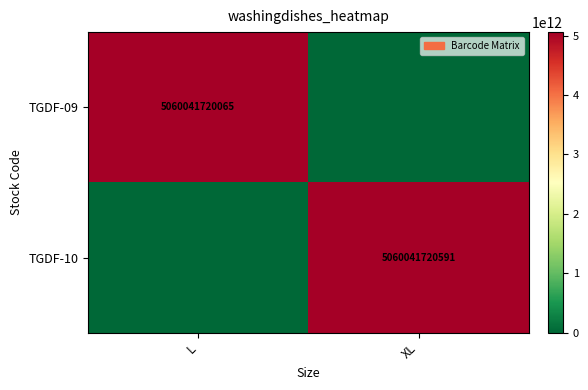

Is it true that TGDF-09 equals 5060041720065 at L?

True